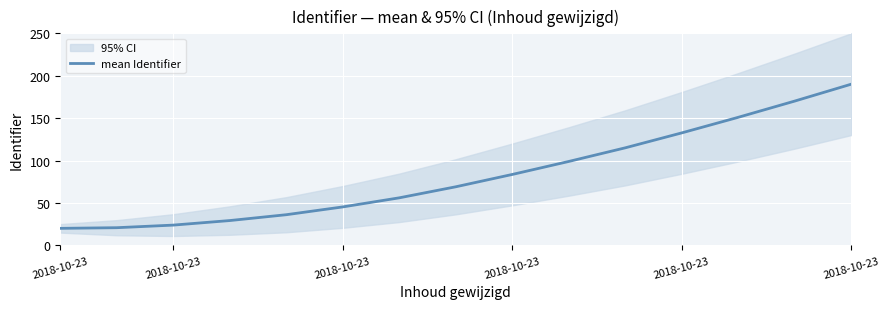

What is the maximum value shown in the chart?

190.0